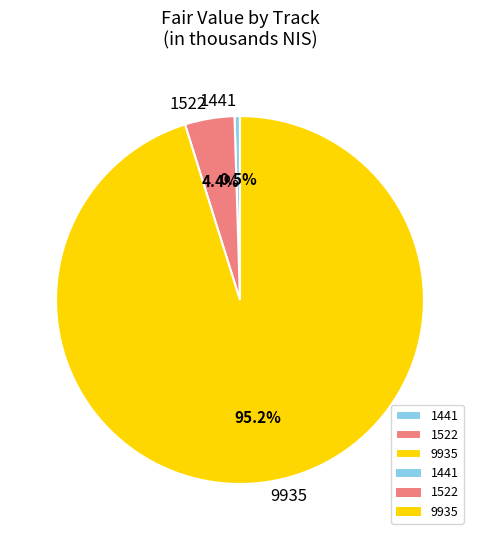

Does any single category account for the majority?

Yes